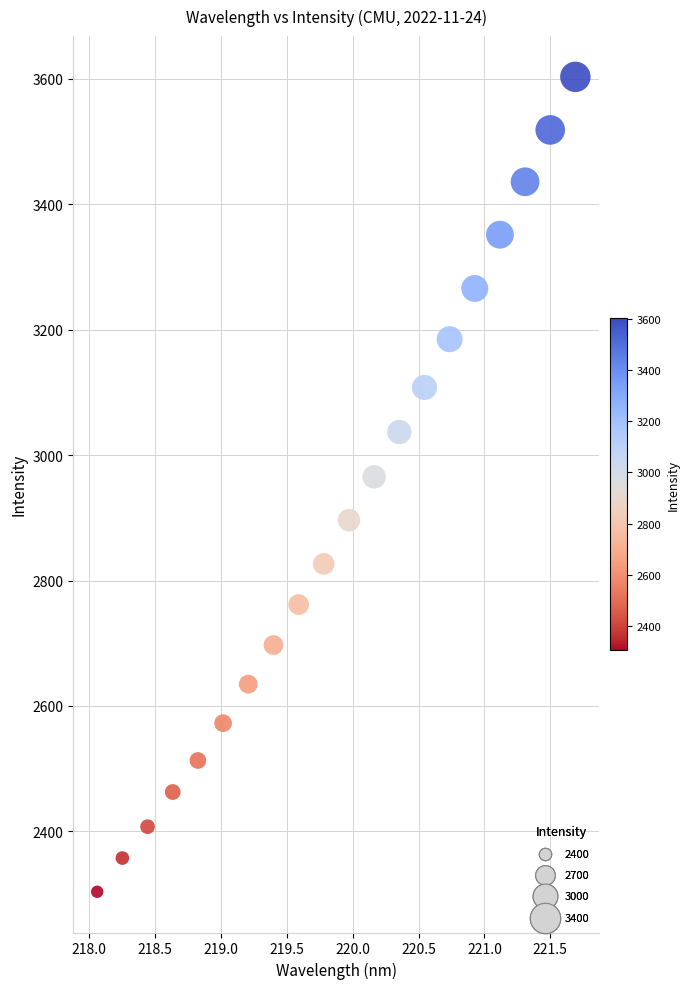

What is the range of Y values (max minus min)?

1299.6